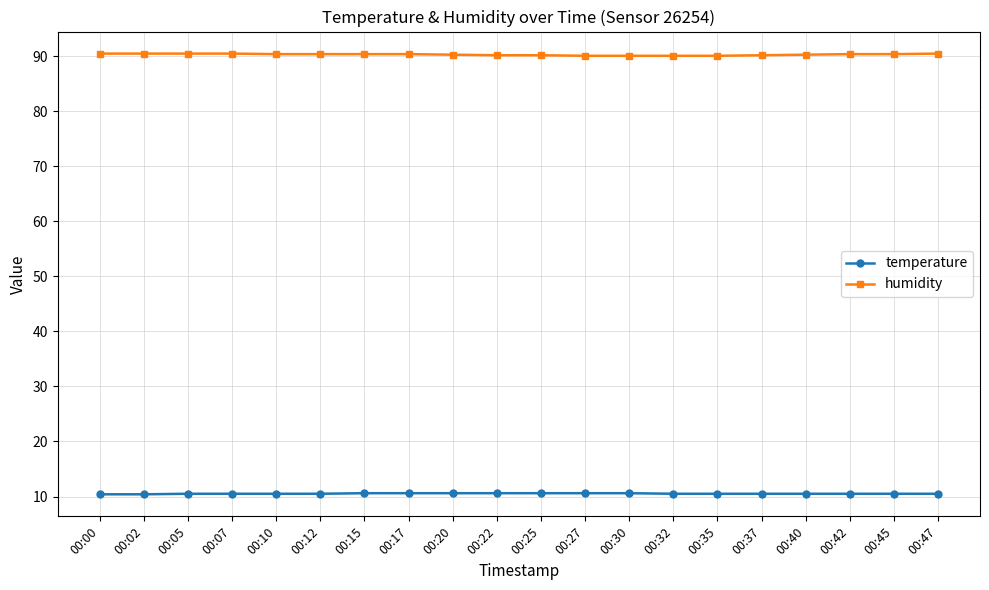

How many distinct data groups are displayed?

2